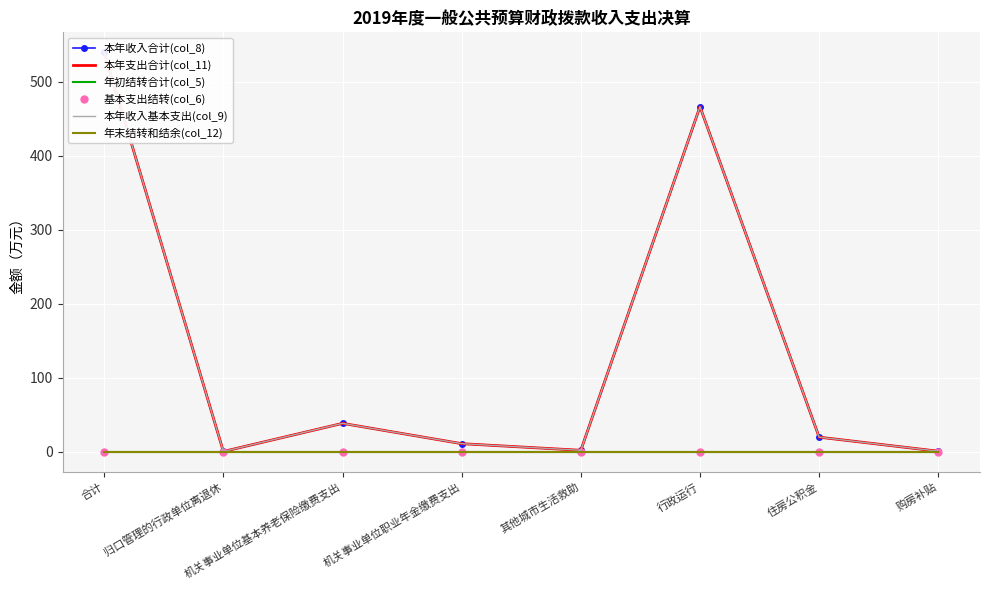

Is the value of 本年收入基本支出(col_9) at 机关事业单位基本养老保险缴费支出 greater than the value of 本年支出合计(col_11) at 行政运行?

No